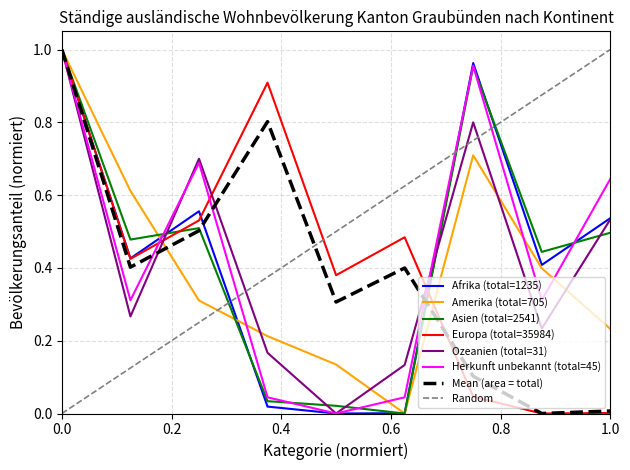

Reading left to right, what are all the values shown in this chart?

Afrika: 1.0	0.4	0.6	0.0	0.0	0.0	1.0	0.4	0.5
Amerika: 1.0	0.6	0.3	0.2	0.1	0.0	0.7	0.4	0.2
Asien: 1.0	0.5	0.5	0.0	0.0	0.0	1.0	0.4	0.5
Europa: 1.0	0.4	0.5	0.9	0.4	0.5	0.0	0.0	0.0
Ozeanien: 1.0	0.3	0.7	0.2	0.0	0.1	0.8	0.2	0.5
Herkunft unbekannt: 1.0	0.3	0.7	0.0	0.0	0.0	1.0	0.3	0.6